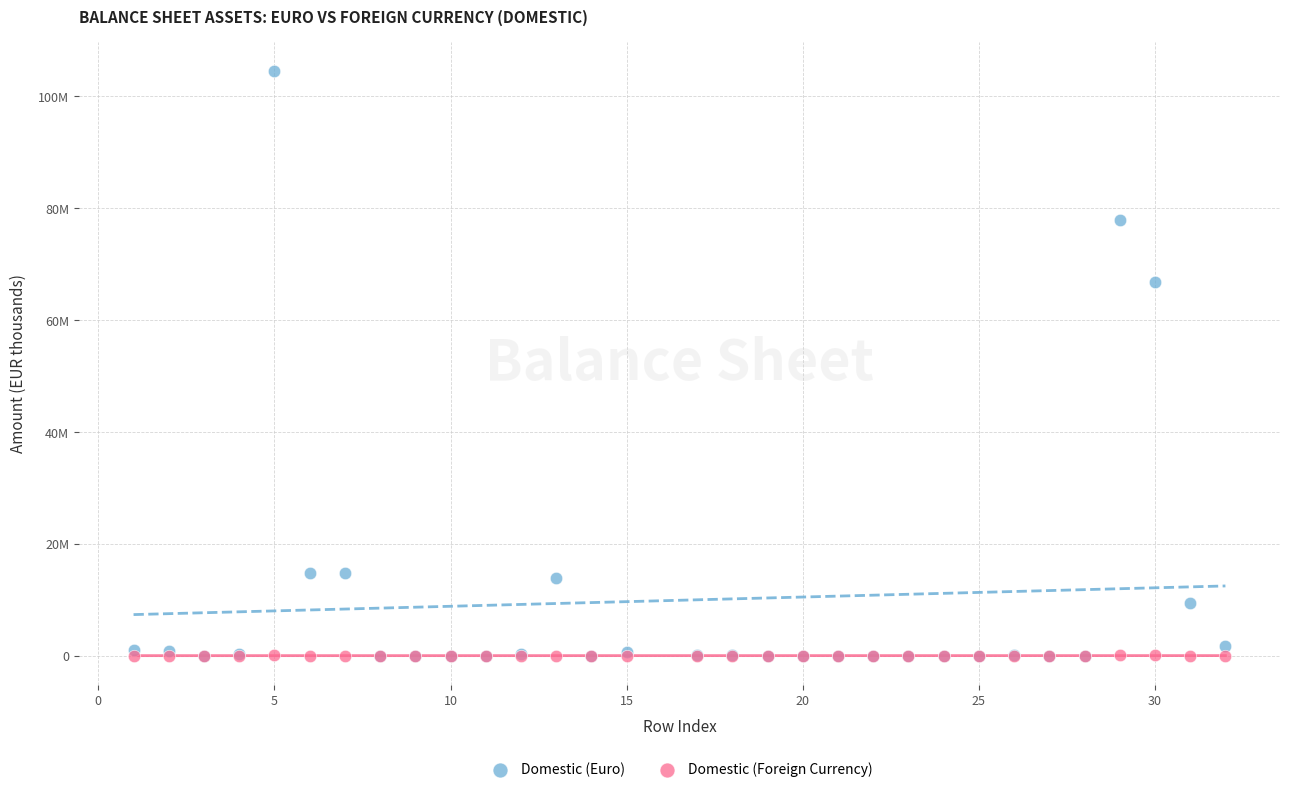

What are all the series names shown in the legend?

Domestic (Euro), Domestic (Foreign Currency)